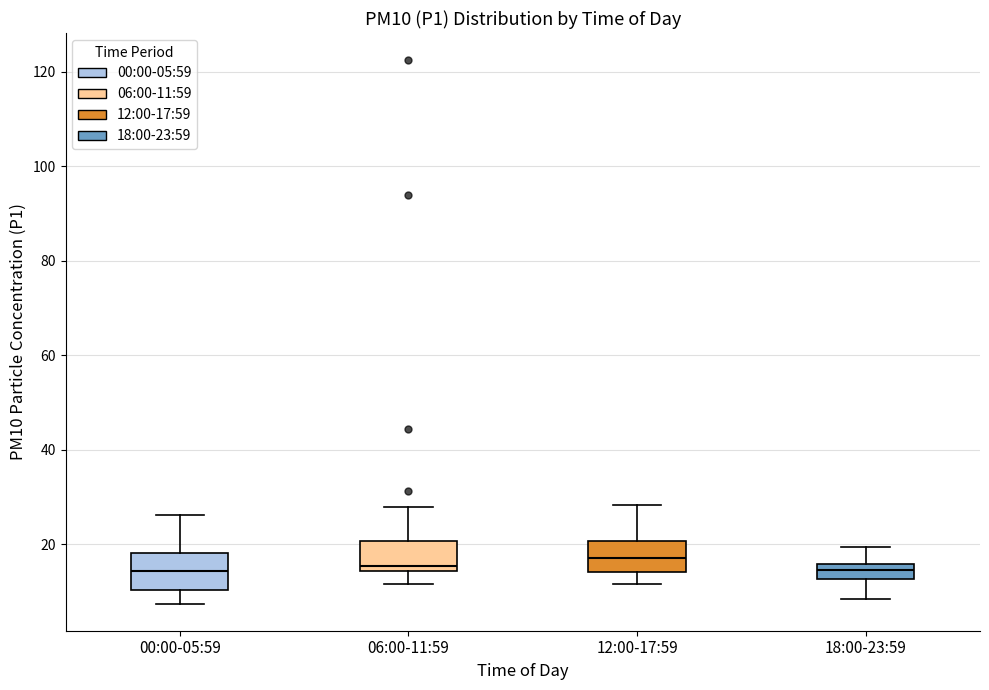

Reading left to right, transcribe this box plot: for each box, give where its median line is, the range the box spans, and where its two whiskers end, as read against the y-axis. The values are not printed on the chart, so give them approximately, as read against the axis.

00:00-05:59: median 14, box 10 to 18, whiskers 8 to 26
06:00-11:59: median 16, box 14 to 20, whiskers 12 to 28
12:00-17:59: median 18, box 14 to 20, whiskers 12 to 28
18:00-23:59: median 14, box 12 to 16, whiskers 8 to 20